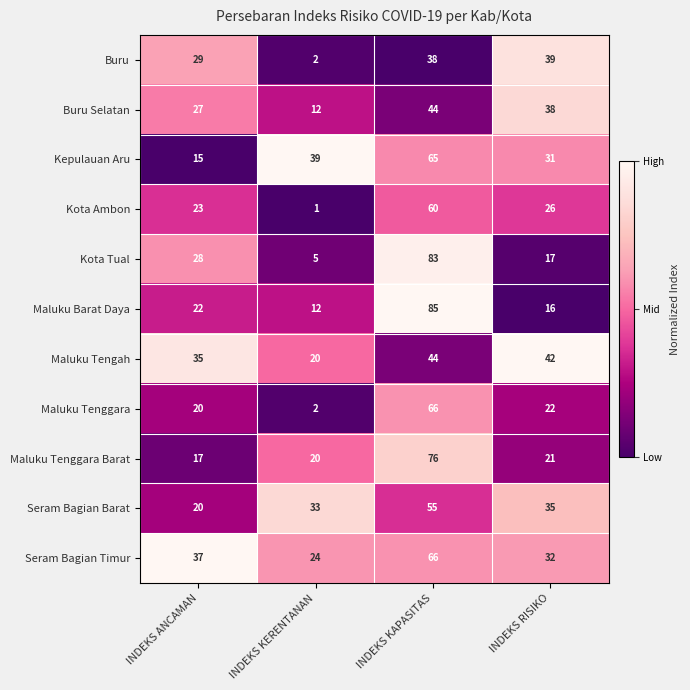

What is the approximate value of Seram Bagian Timur at INDEKS RISIKO, to the nearest 10?

30